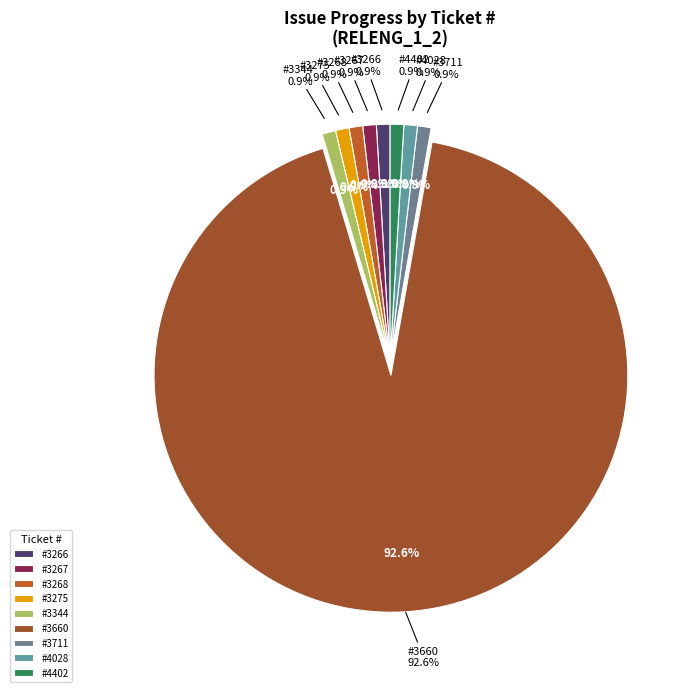

Which slice is the smallest?

3266